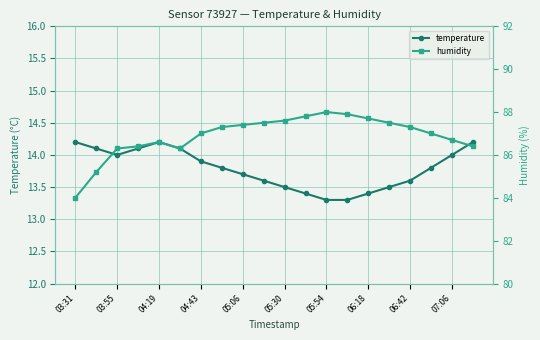

Does the chart display data point markers on the line(s)?

Yes